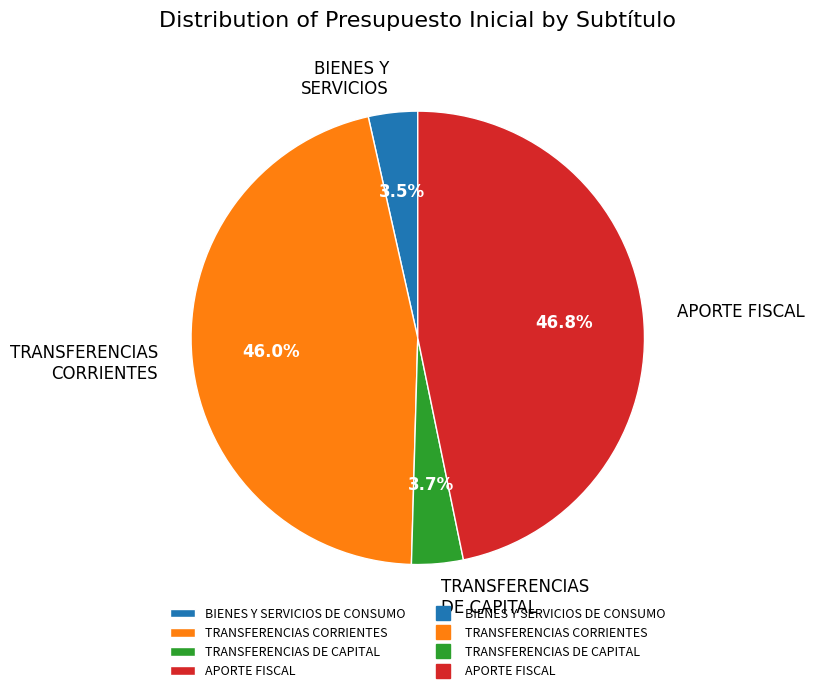

Is there a majority slice in this chart?

No